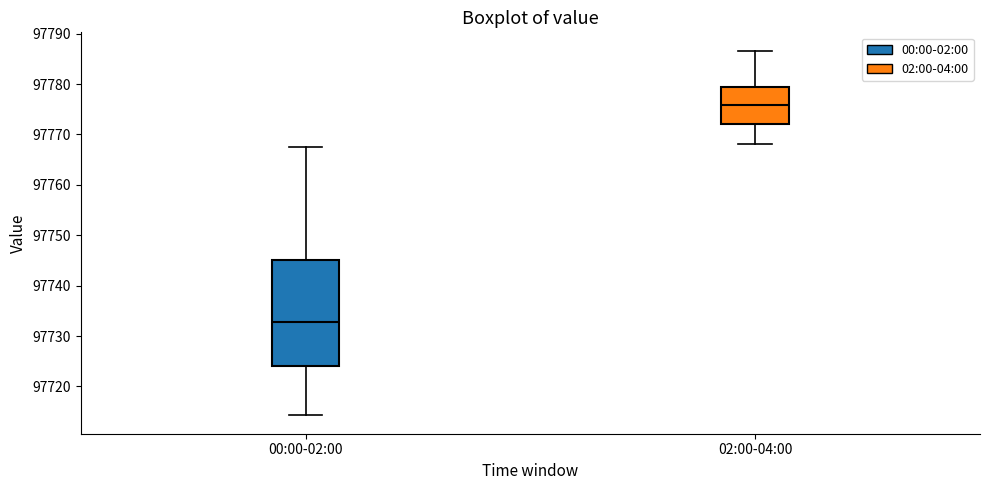

Which box has the lowest median line?

00:00-02:00